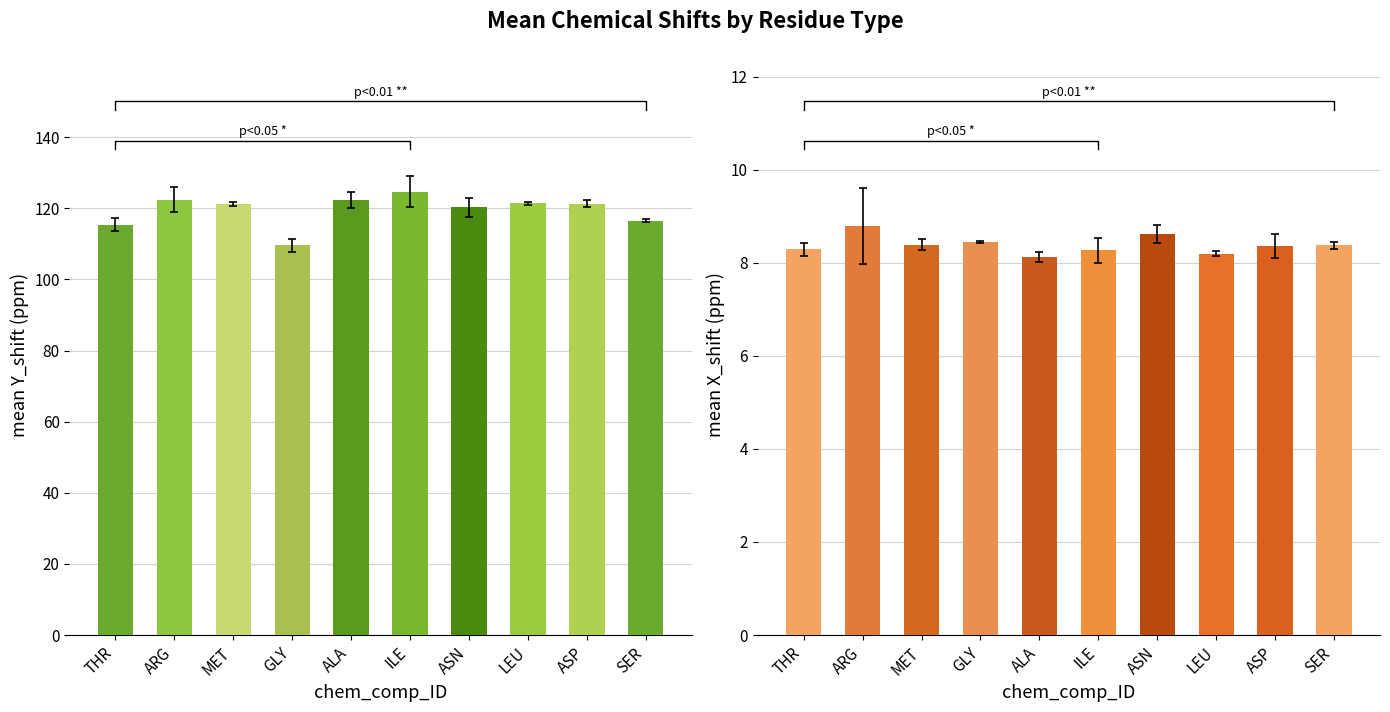

Which category has the lowest value across all series?

ALA